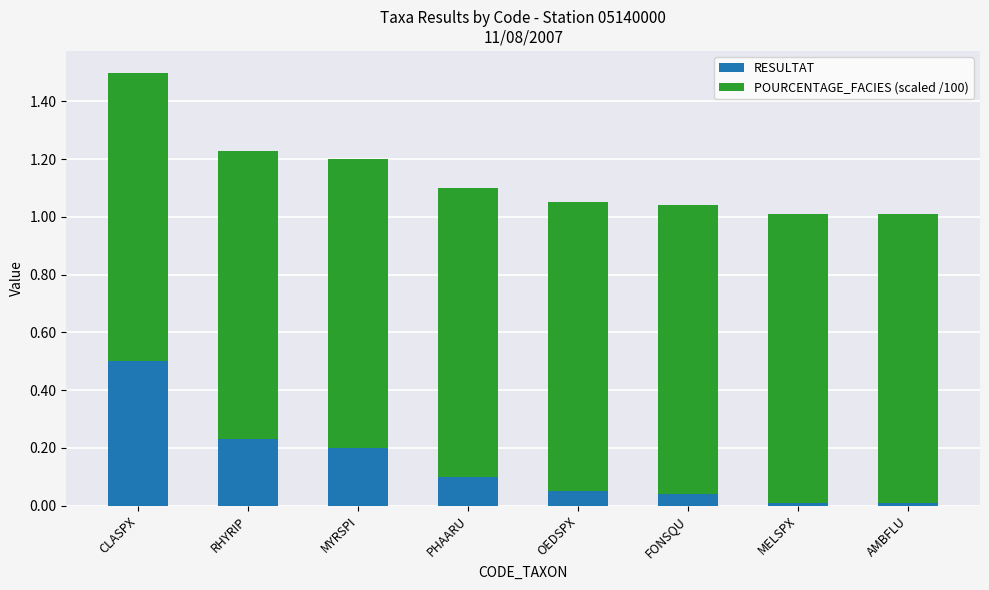

The value of RESULTAT at CLASPX is 0.1. True or false?

False